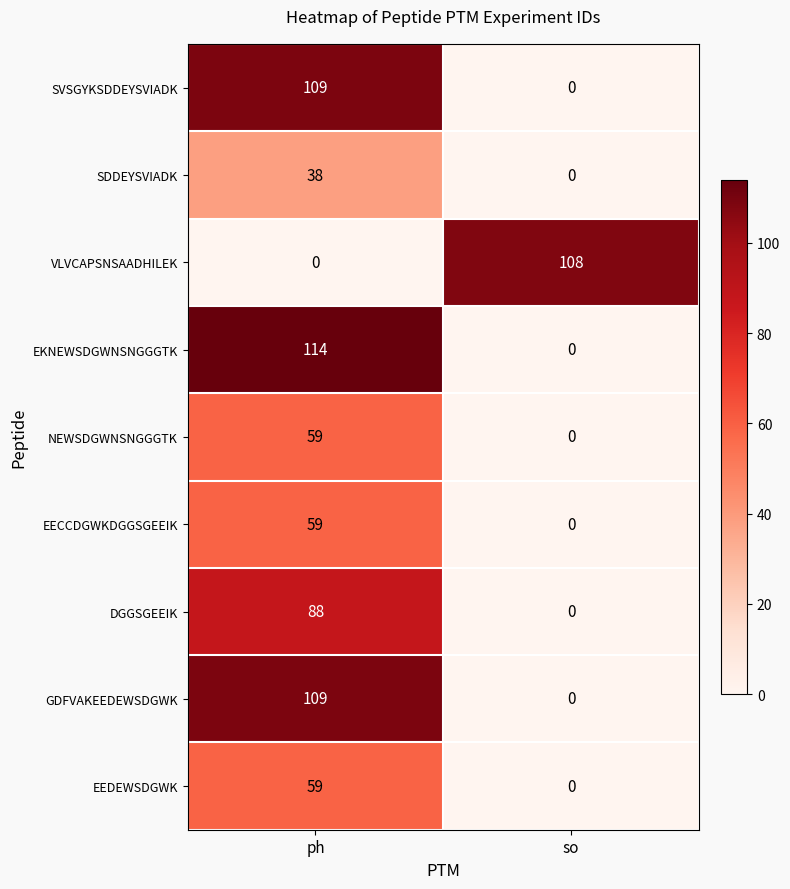

Which series has the largest total across all categories?

EKNEWSDGWNSNGGGTK